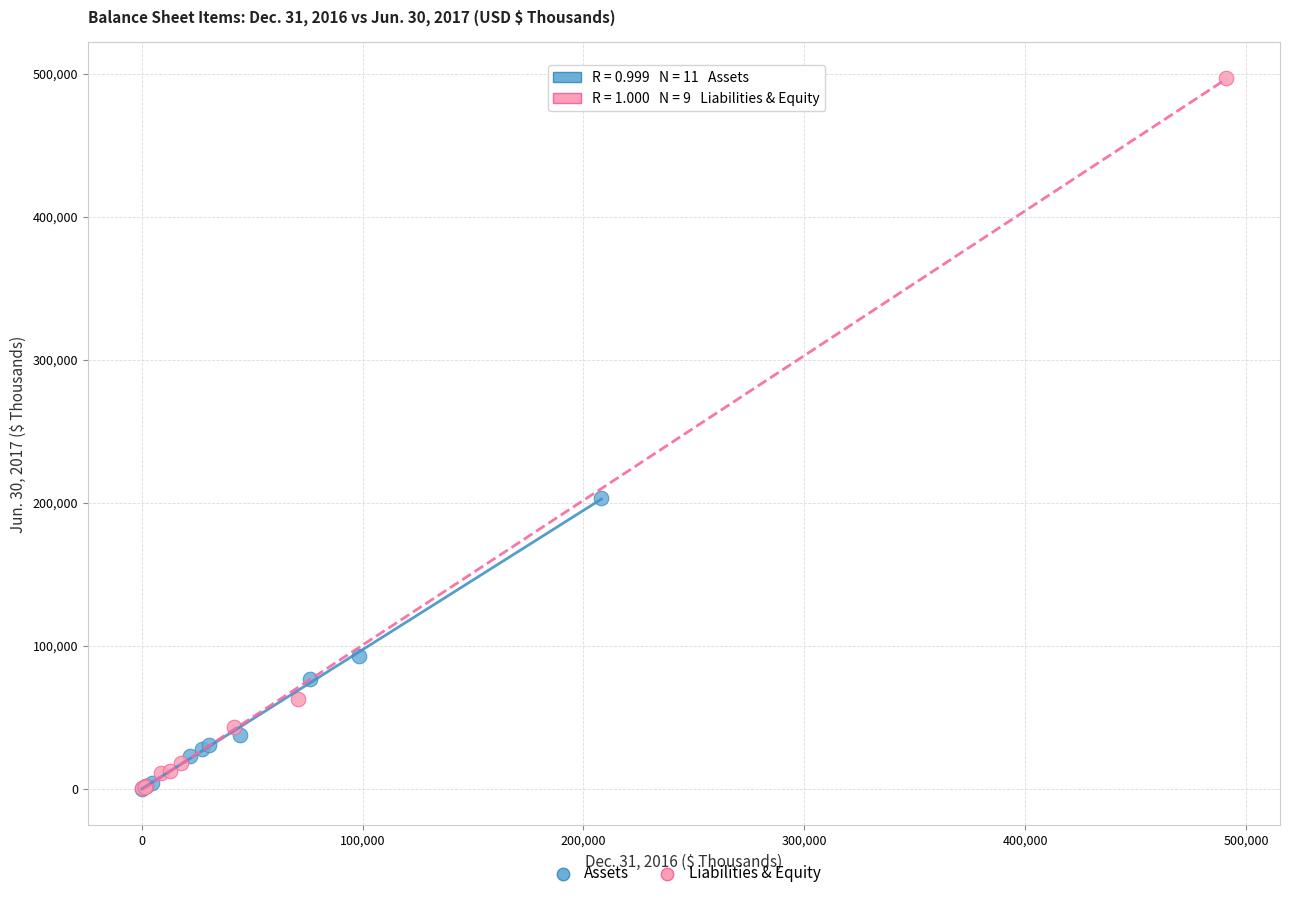

Which series reaches the maximum Y coordinate?

Liabilities & Equity